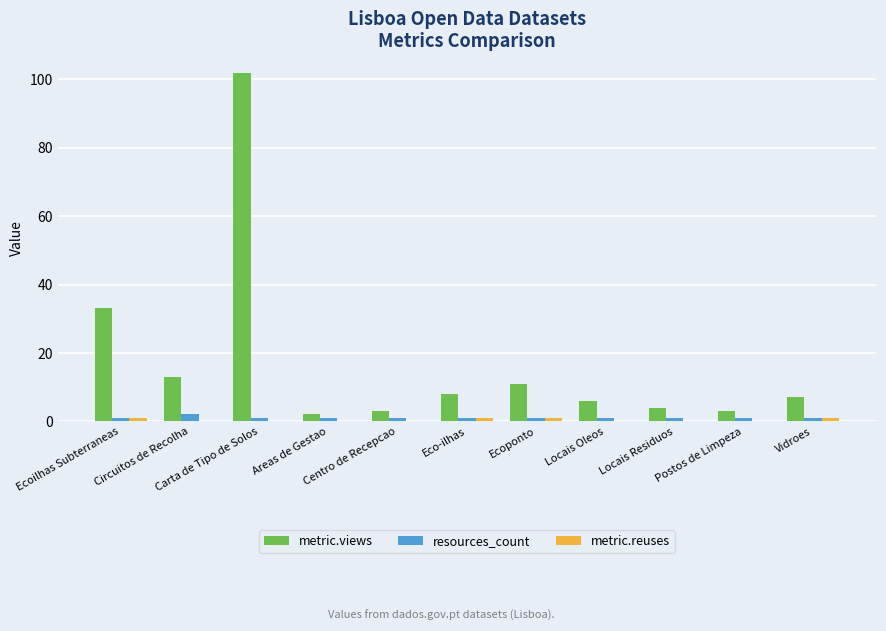

Which series has the largest total across all categories?

metric.views